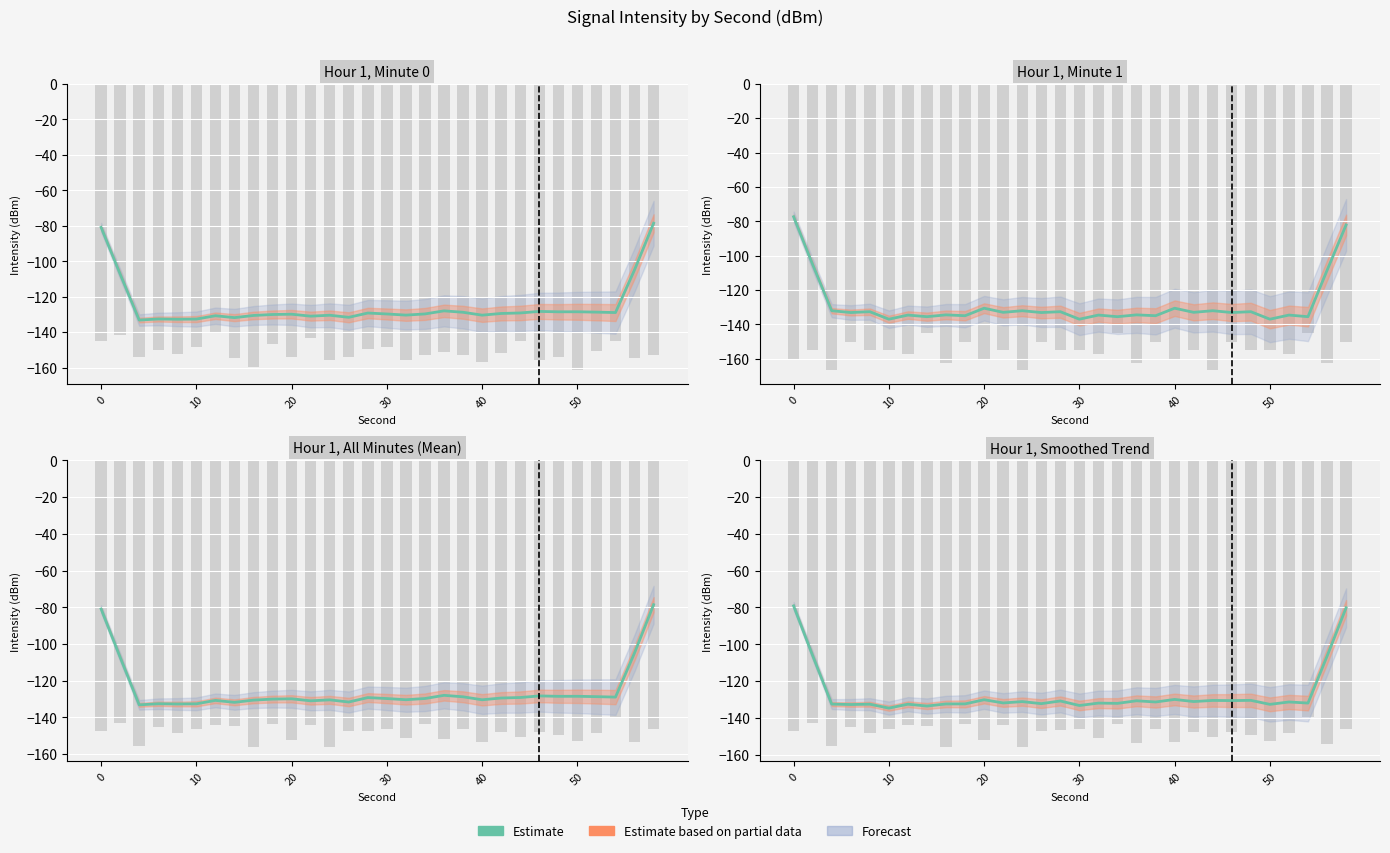

Count the number of values greater than -131.

11